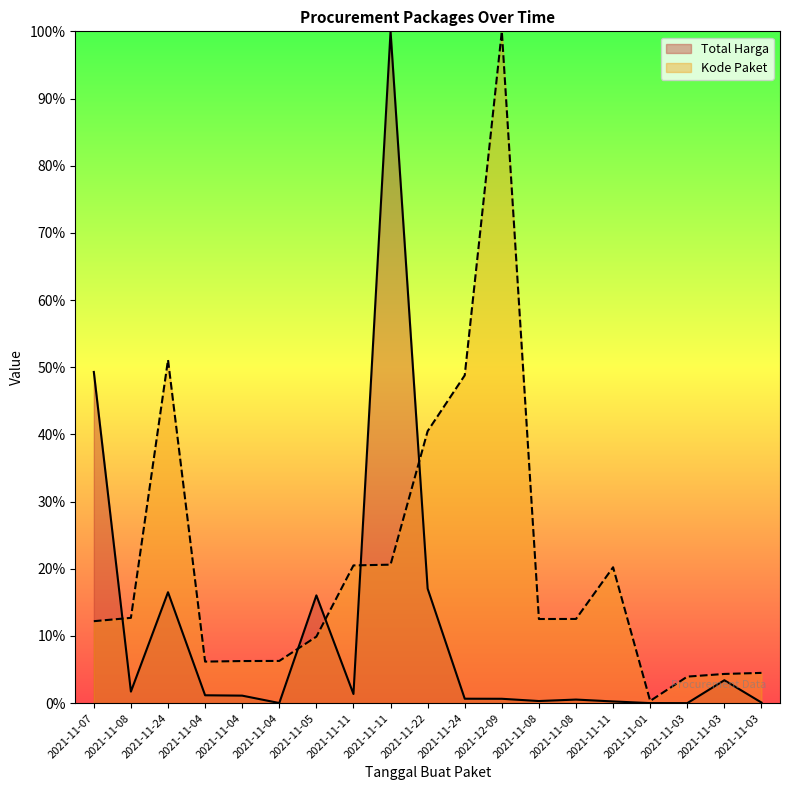

Which series ends up on top after the final intersection of Total Harga and Kode Paket?

Kode Paket